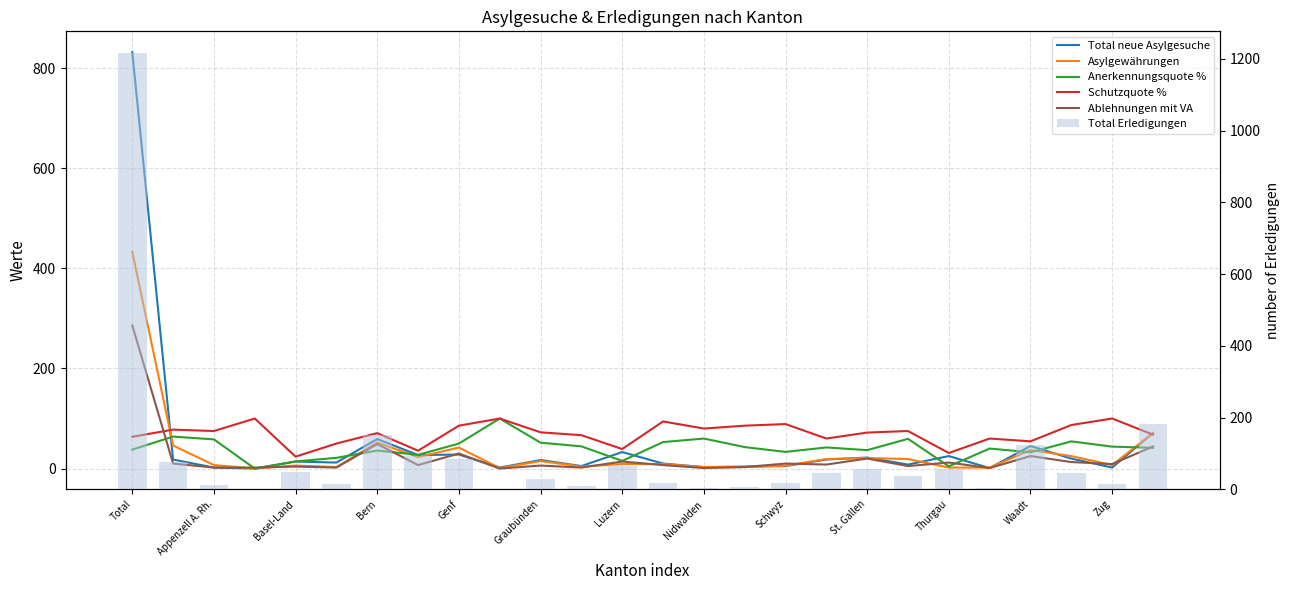

What position from the left is Total?

1